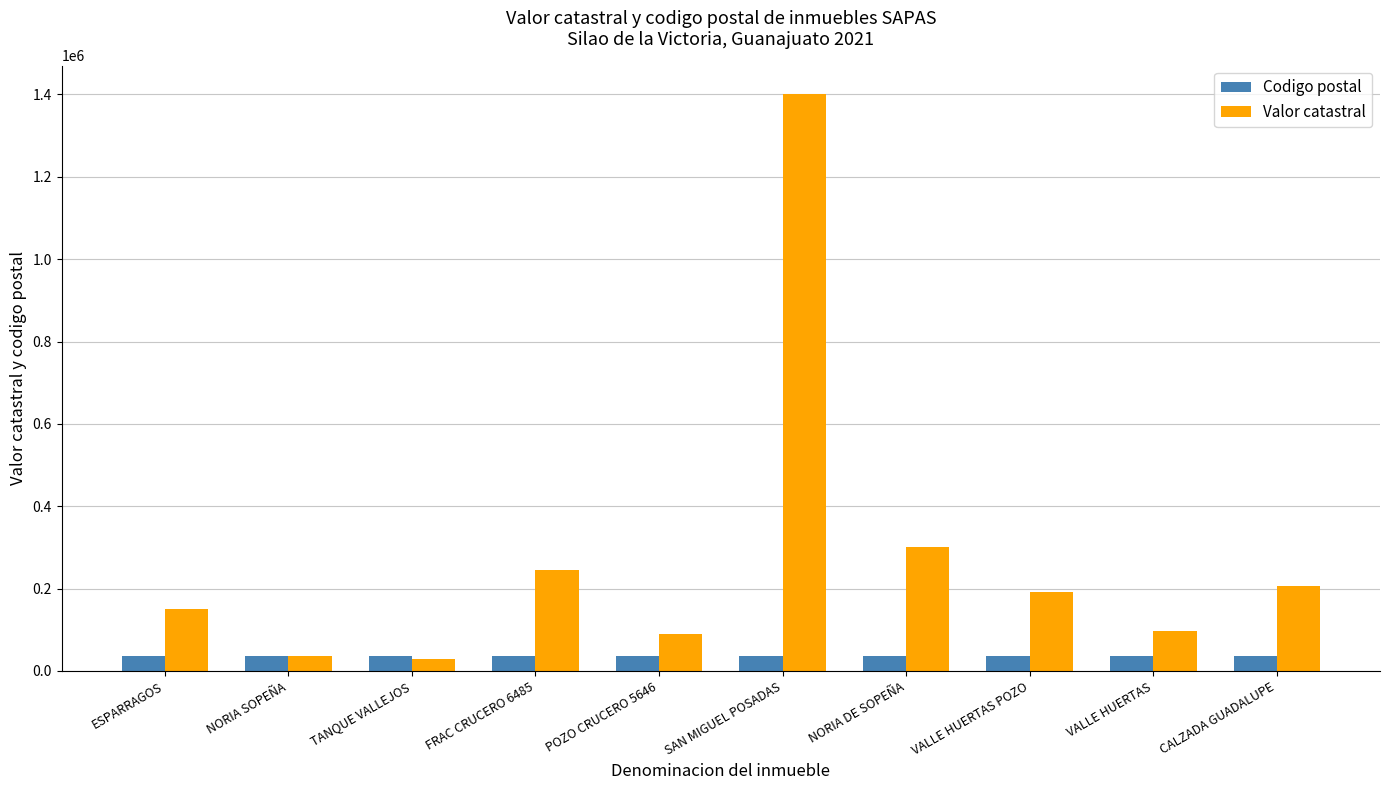

Count the number of data series in this chart.

2